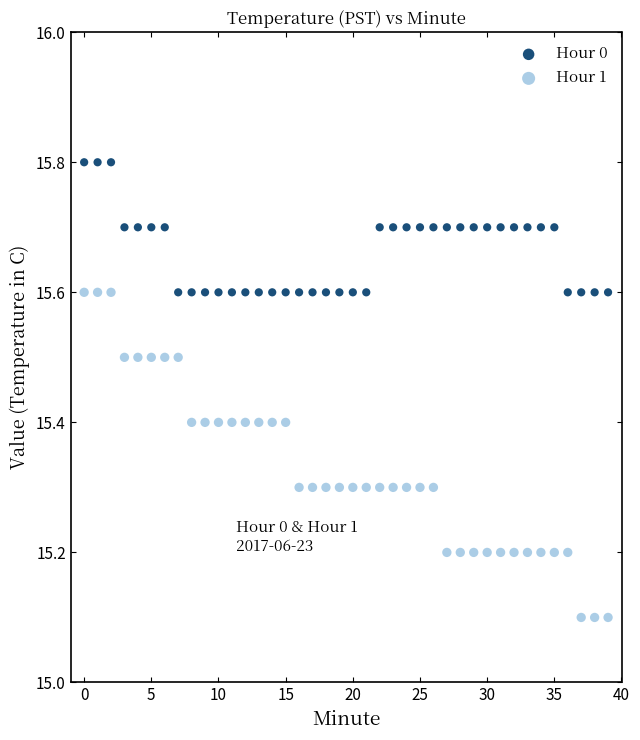

Which series reaches the maximum Y coordinate?

Hour 0